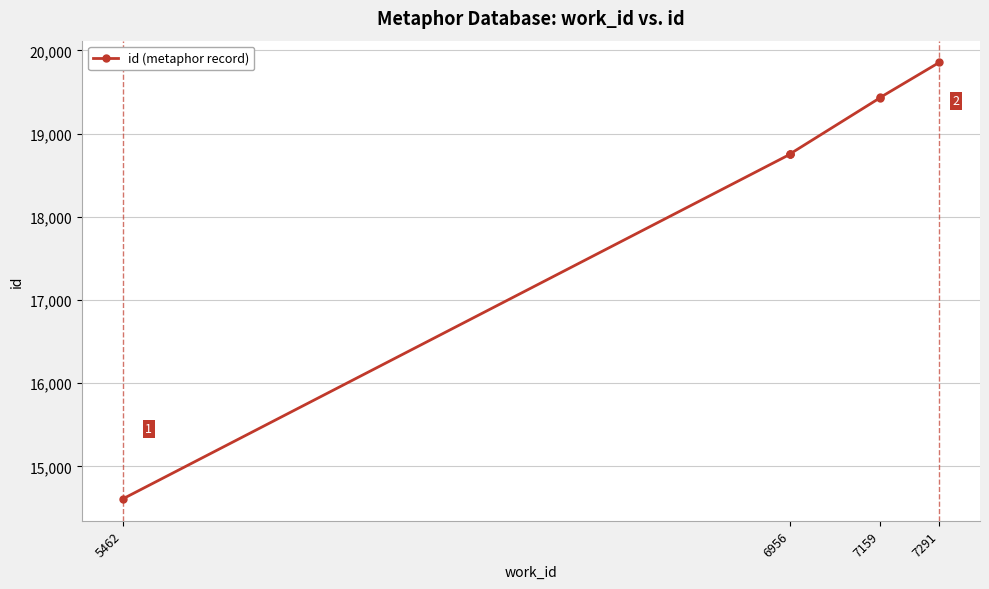

Count the number of data series in this chart.

1